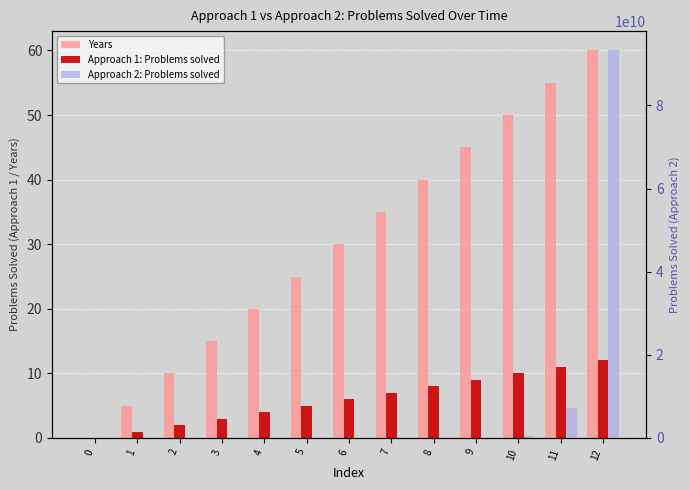

What is the difference between the Years values at 7 and 8?

5